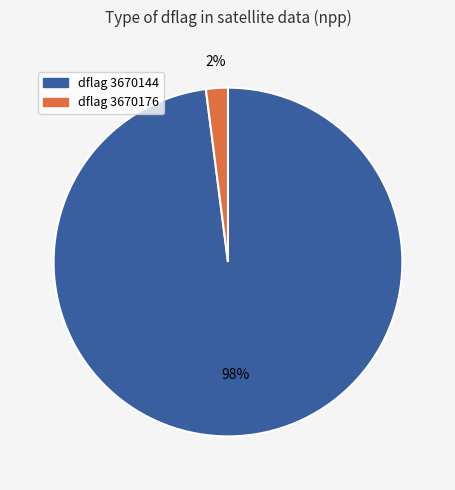

To the nearest percent, what is the difference between the largest and smallest slice percentages?

96%